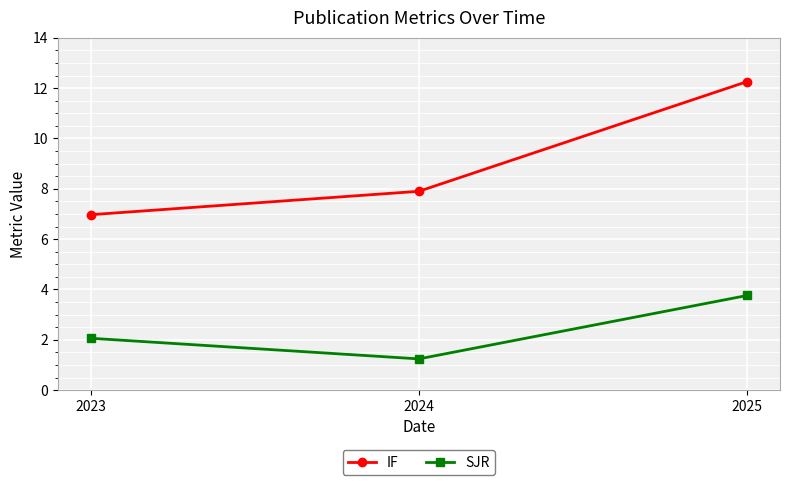

At which label is SJR closest to 2?

2023